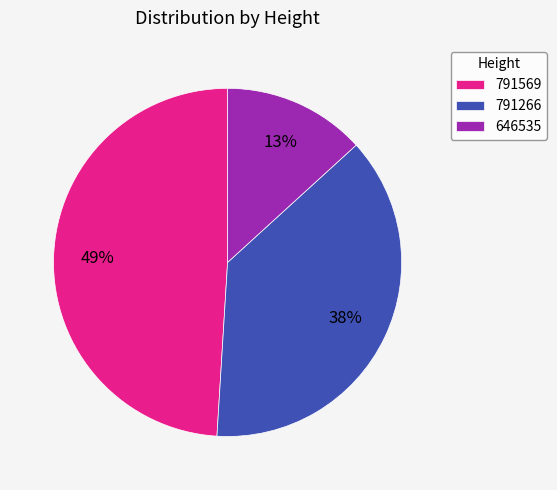

True or false: 646535 accounts for 13% of the total.

True